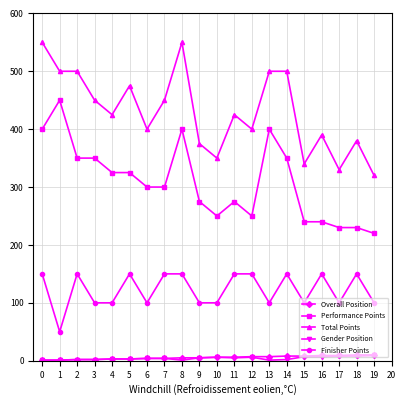

True or false: Total Points and Overall Position intersect in this chart.

False